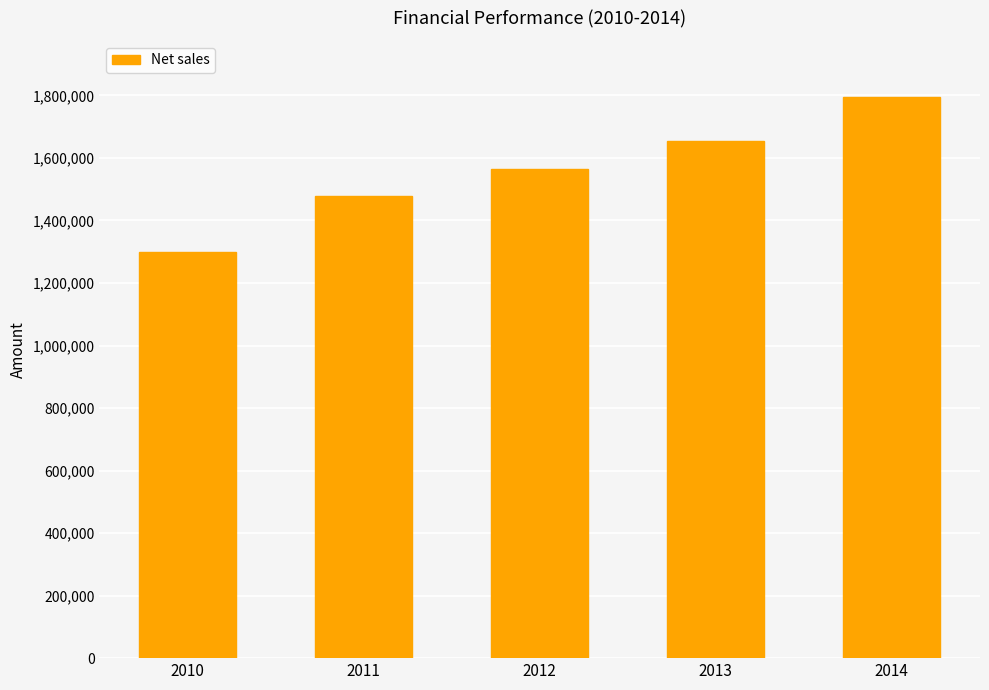

What is the ratio of the value at 2013 to the value at 2011?

1.1